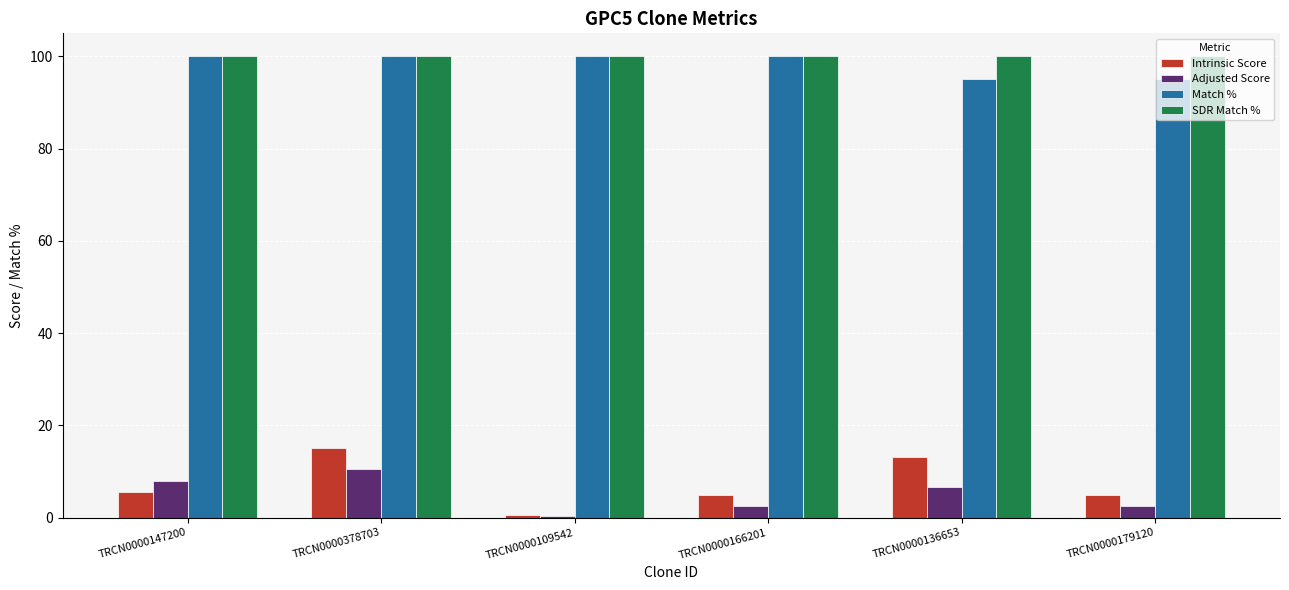

What is the label of the 6th bar from the left?

TRCN0000179120